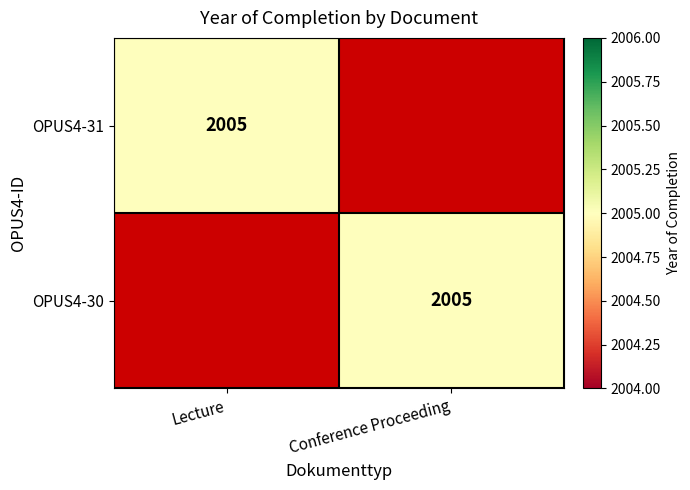

Is it true that OPUS4-31 equals 2005 at Lecture?

True